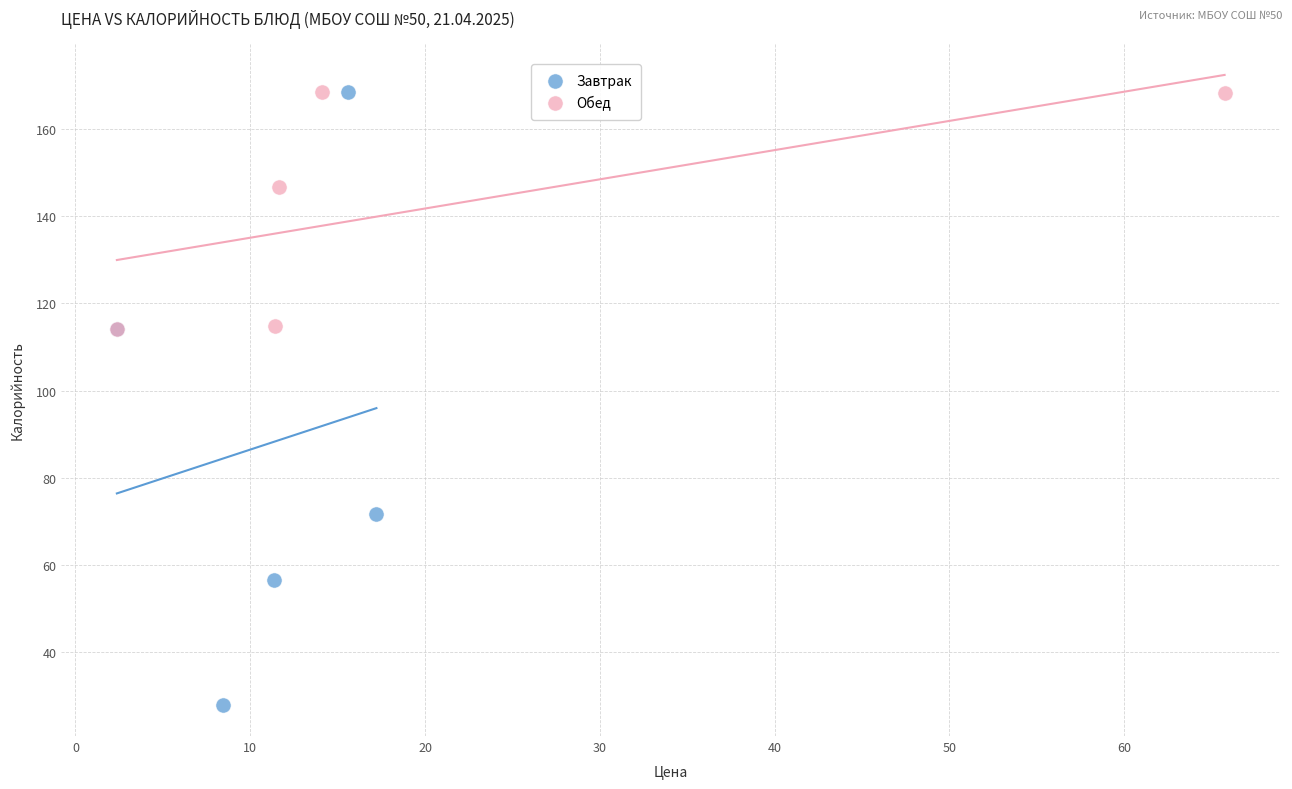

Which series contains the lowest Y value?

Завтрак